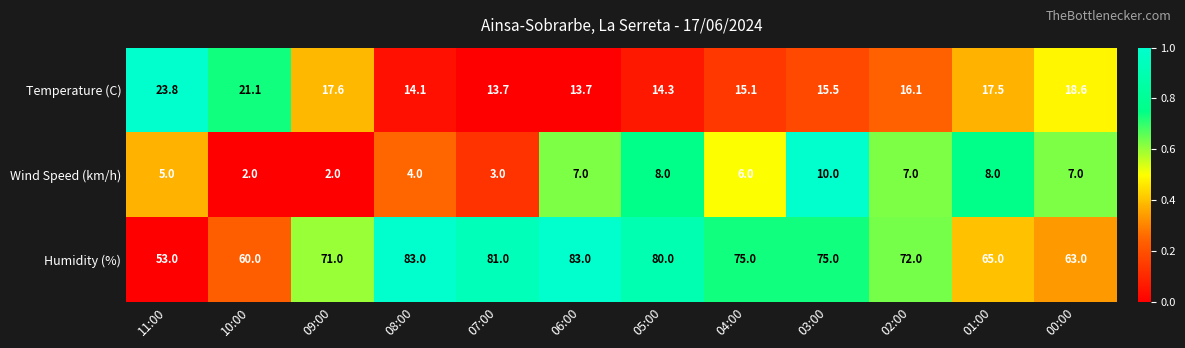

What is the average value of the Humidity (%) series?

71.8